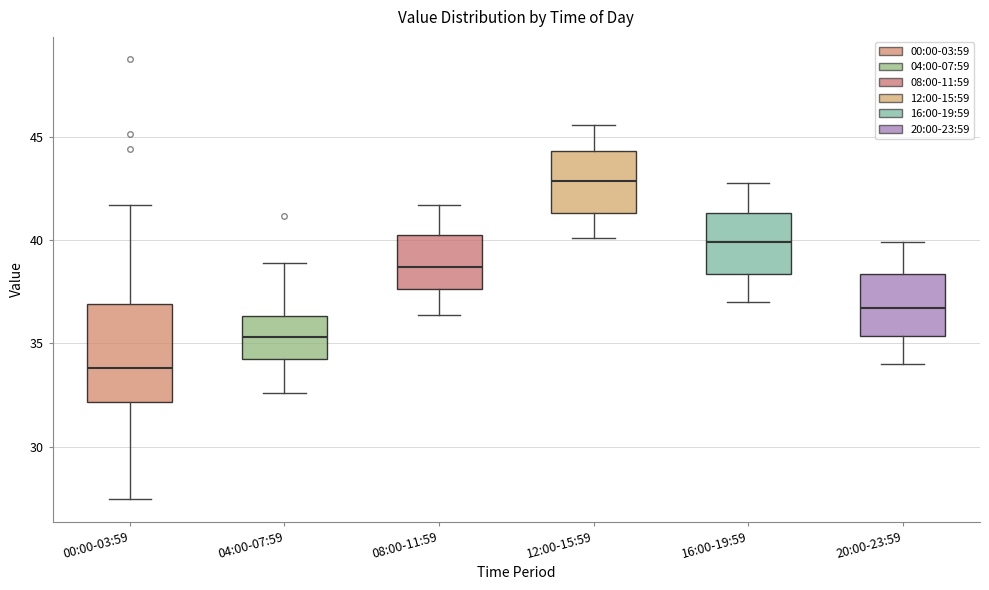

Reading left to right, read every box against the y-axis: the position of its median line, the range the box covers, and the ends of its whiskers. The values are not printed on the chart, so give them approximately, as read against the axis.

00:00-03:59: median 34.0, box 32.0 to 37.0, whiskers 27.5 to 41.5
04:00-07:59: median 35.5, box 34.5 to 36.5, whiskers 32.5 to 39.0
08:00-11:59: median 38.5, box 37.5 to 40.5, whiskers 36.5 to 41.5
12:00-15:59: median 43.0, box 41.5 to 44.5, whiskers 40.0 to 45.5
16:00-19:59: median 40.0, box 38.5 to 41.5, whiskers 37.0 to 43.0
20:00-23:59: median 36.5, box 35.5 to 38.5, whiskers 34.0 to 40.0